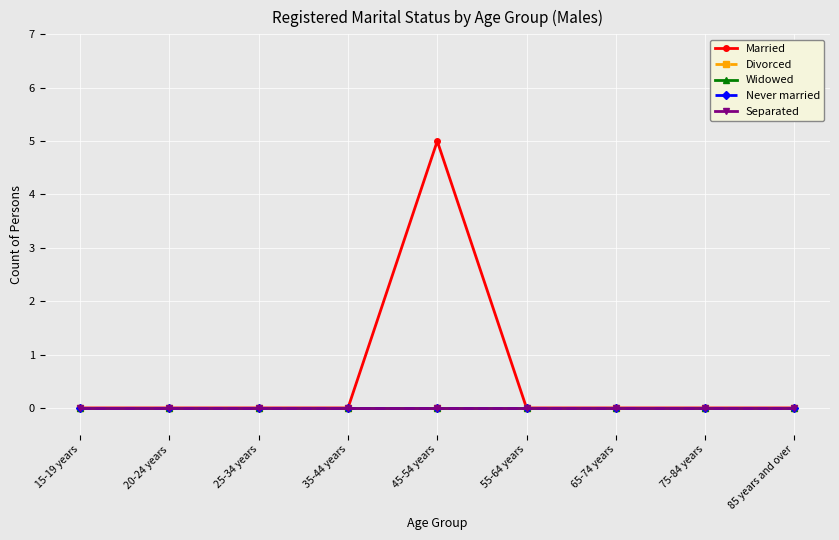

Reading left to right, extract all data points from this chart.

Married: 0	0	0	0	5	0	0	0	0
Divorced: 0	0	0	0	0	0	0	0	0
Widowed: 0	0	0	0	0	0	0	0	0
Never married: 0	0	0	0	0	0	0	0	0
Separated: 0	0	0	0	0	0	0	0	0